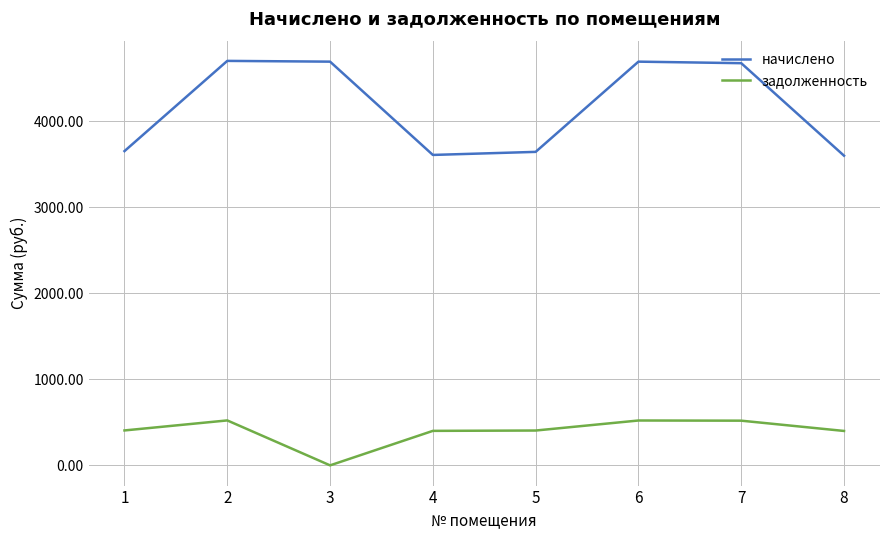

Which series changed the most between 4 and 6?

начислено